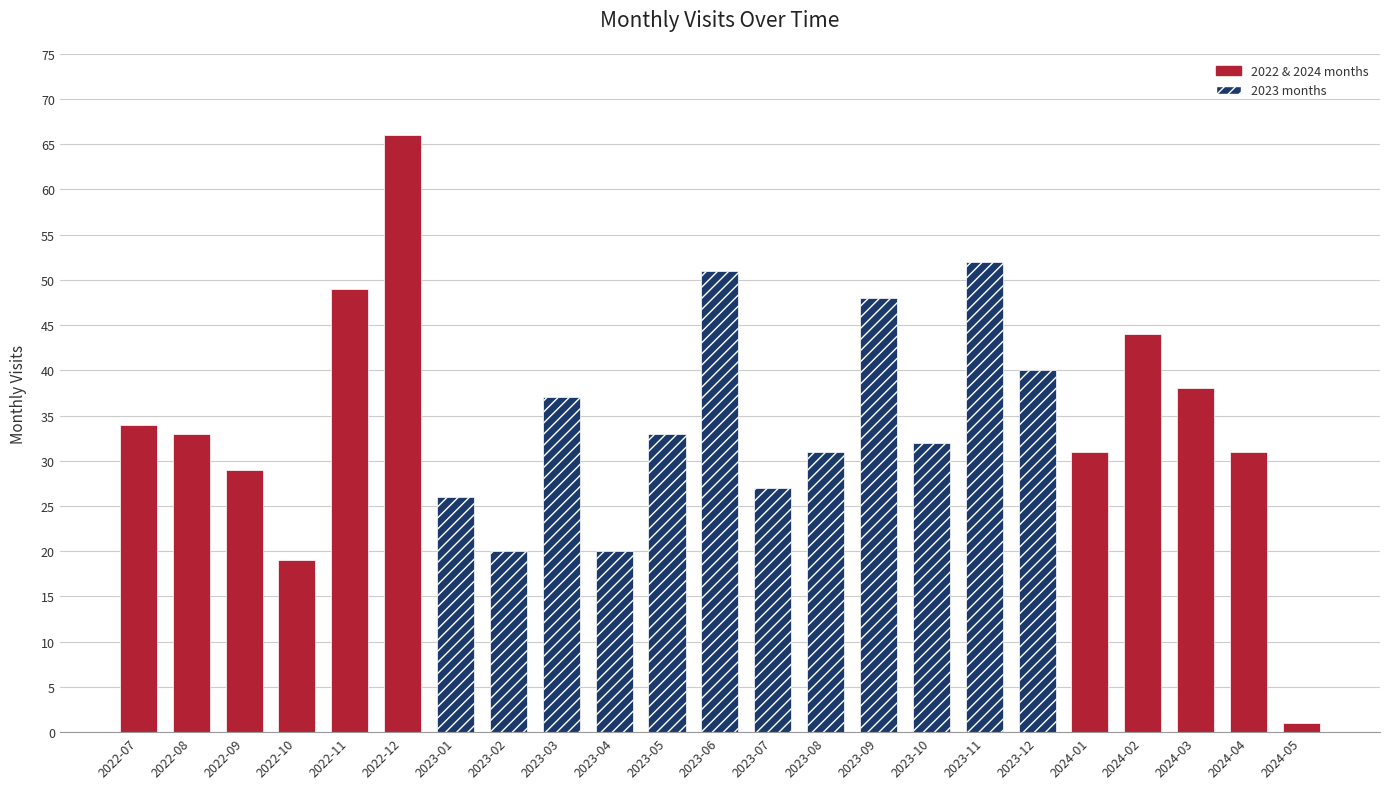

What is the difference between the values at 2022-12 and 2024-01?

35